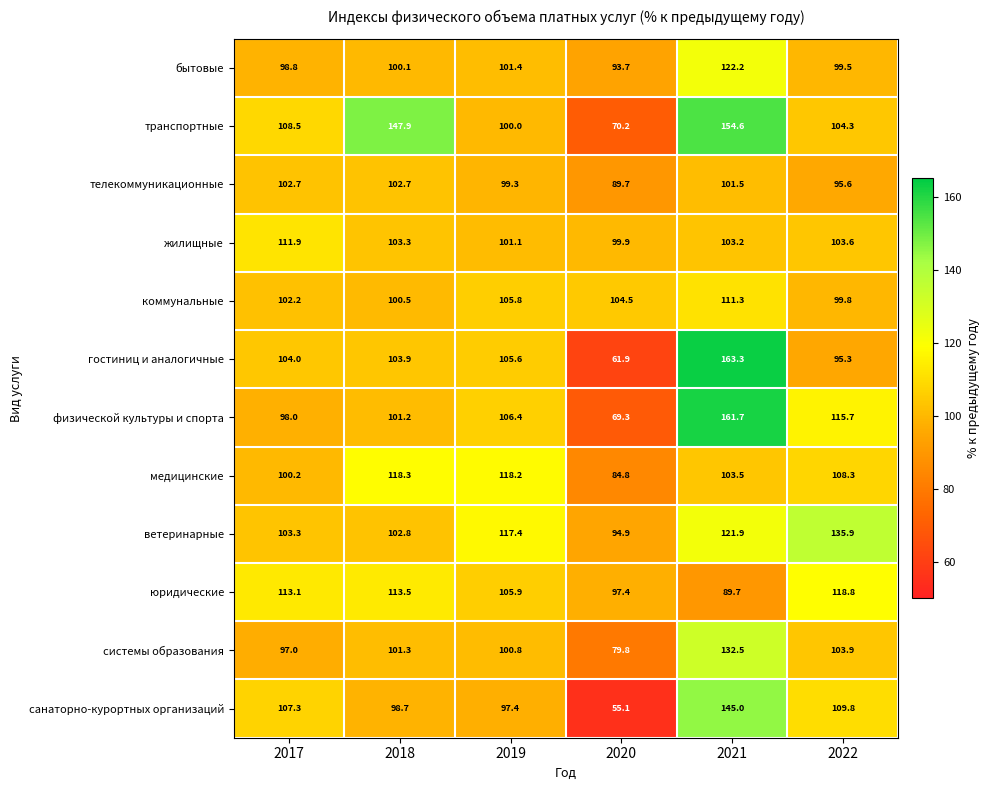

What is the approximate value of системы образования at 2021?

132.5